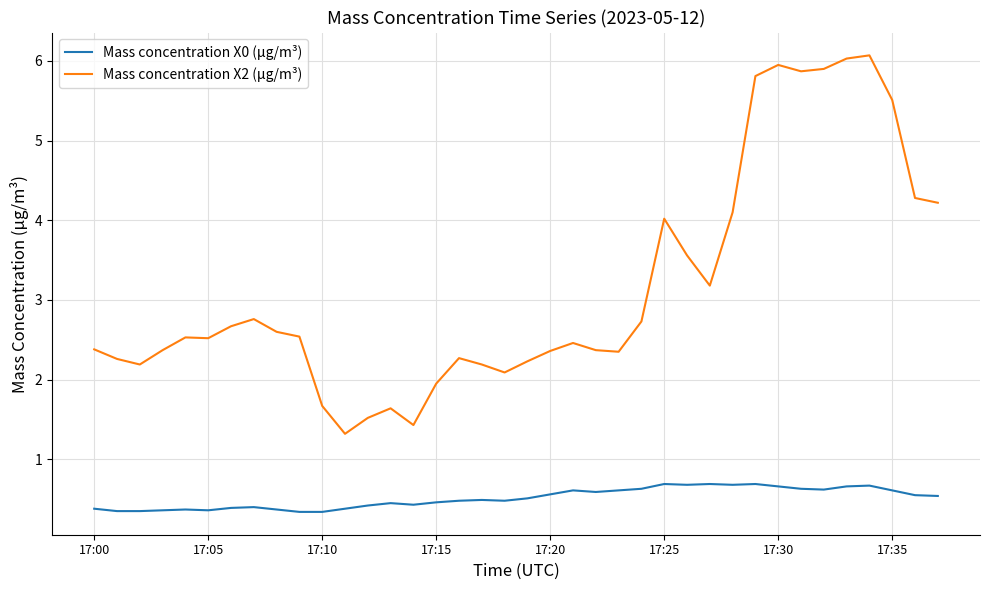

Rank the series by their maximum value, from lowest to highest.

Mass concentration X0 (μg/m³), Mass concentration X2 (μg/m³)